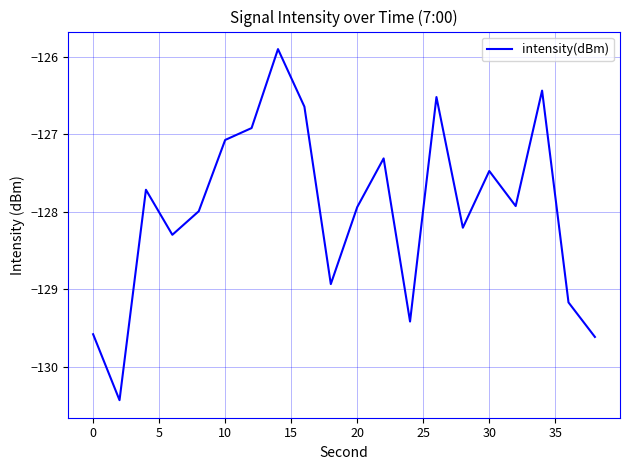

How many distinct data groups are displayed?

1